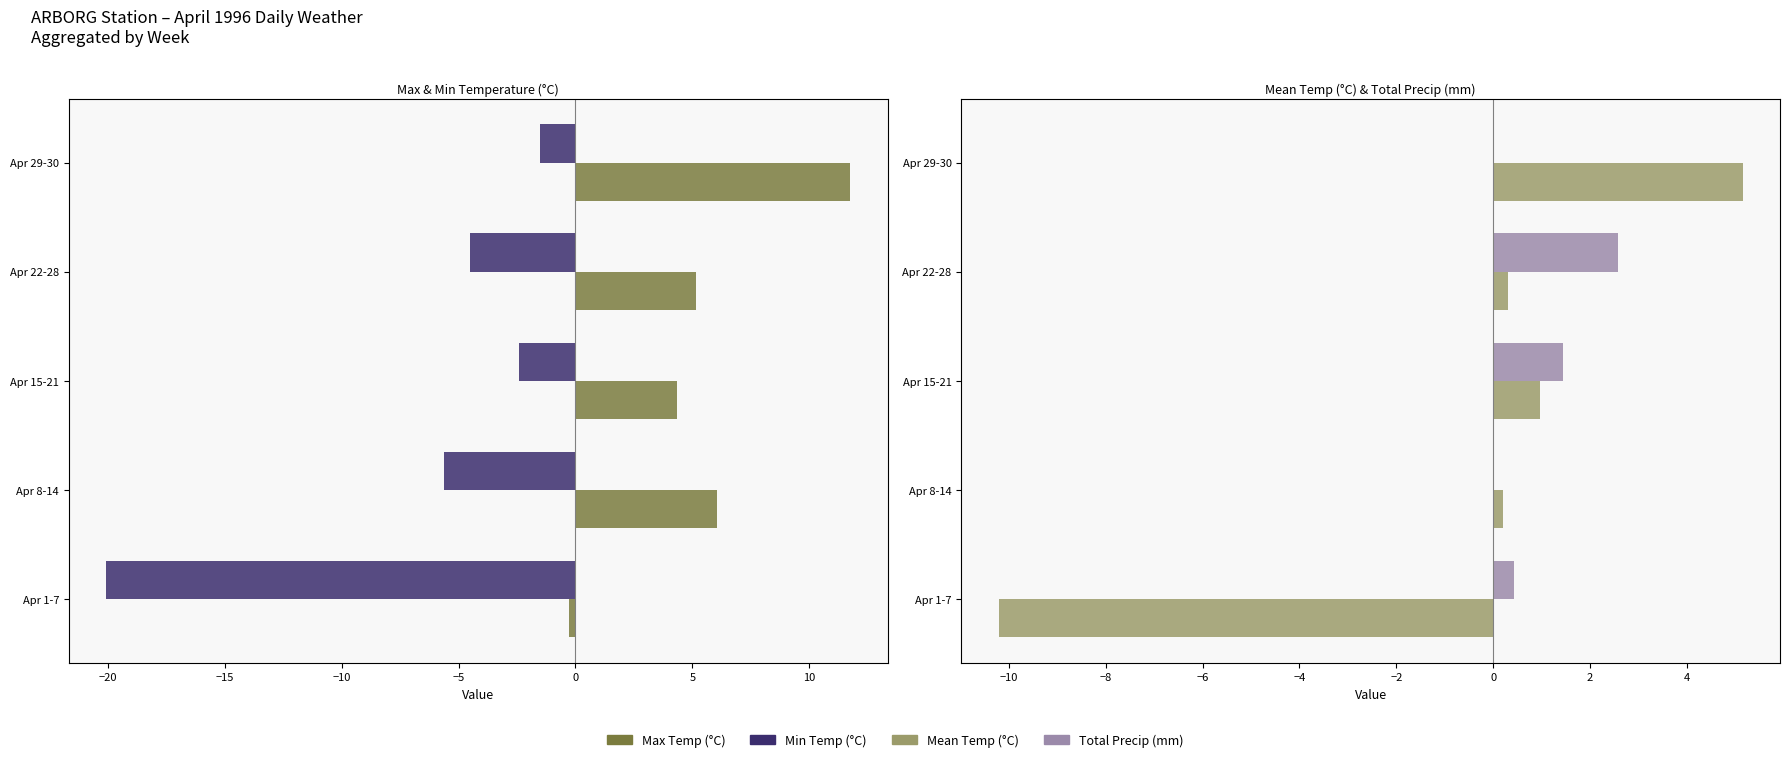

What is the smallest value displayed?

-20.1